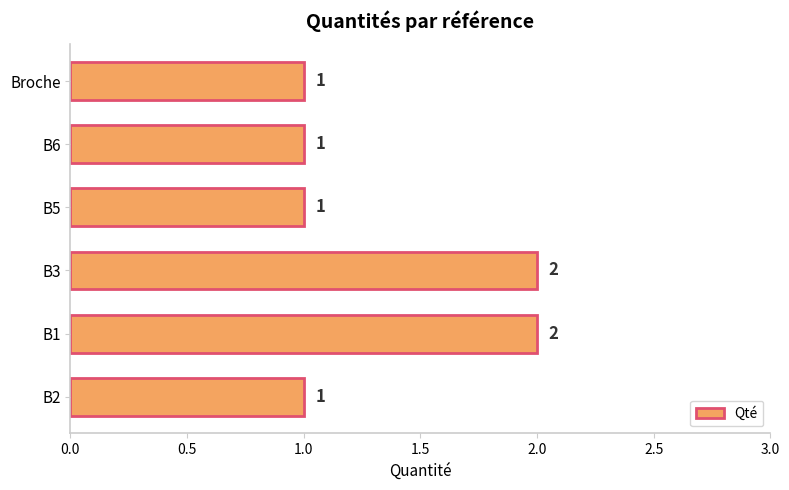

What is the difference between the maximum and minimum values?

1